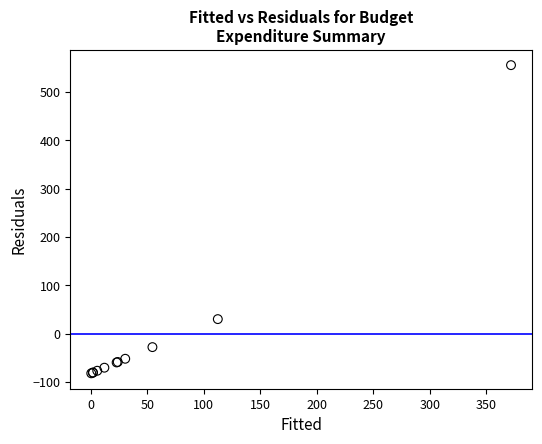

What Y value in the scatter plot is closest to 236?

30.3